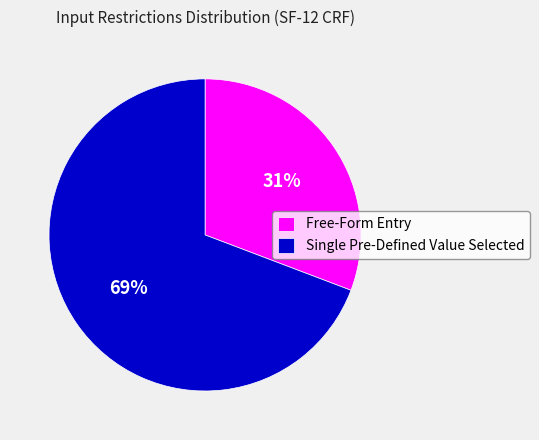

Which slice is the smallest?

Free-Form Entry